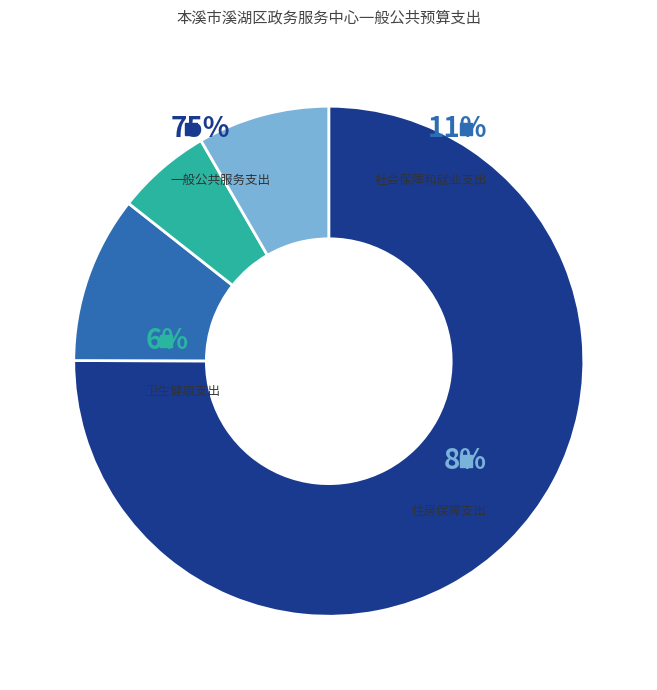

Combined, what portion of the pie is 卫生健康支出 and 一般公共服务支出?

81.1%